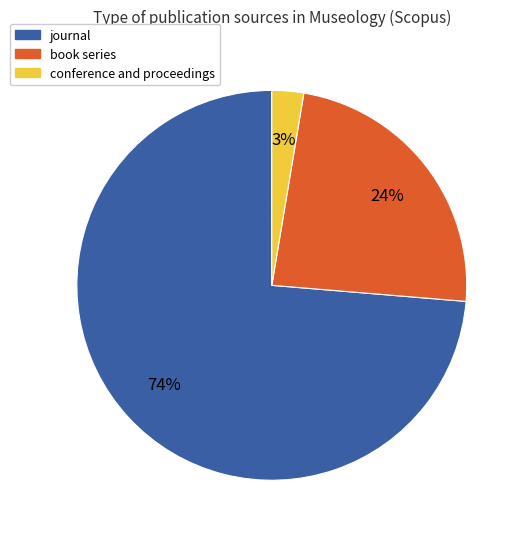

Is there a majority slice in this chart?

Yes